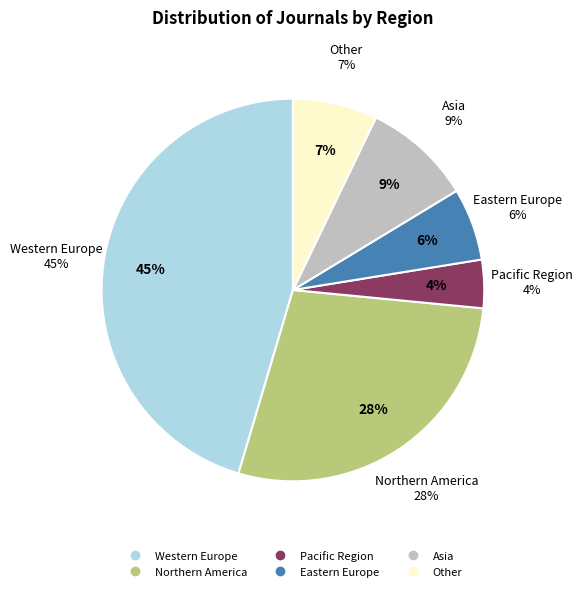

How many segments does this pie chart have?

6